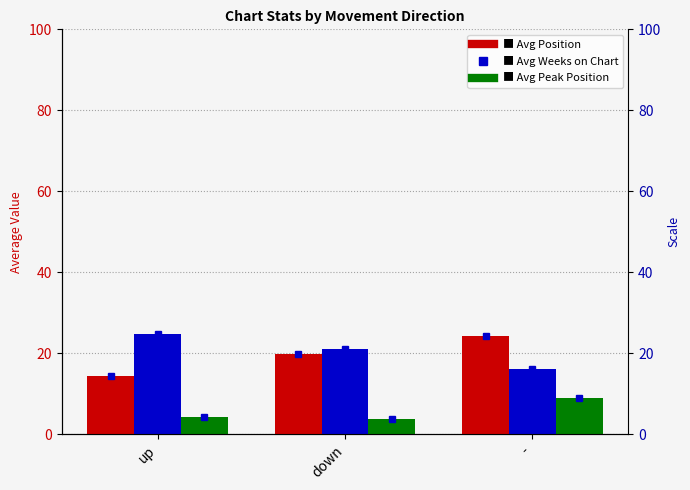

How many series are shown in this chart?

3